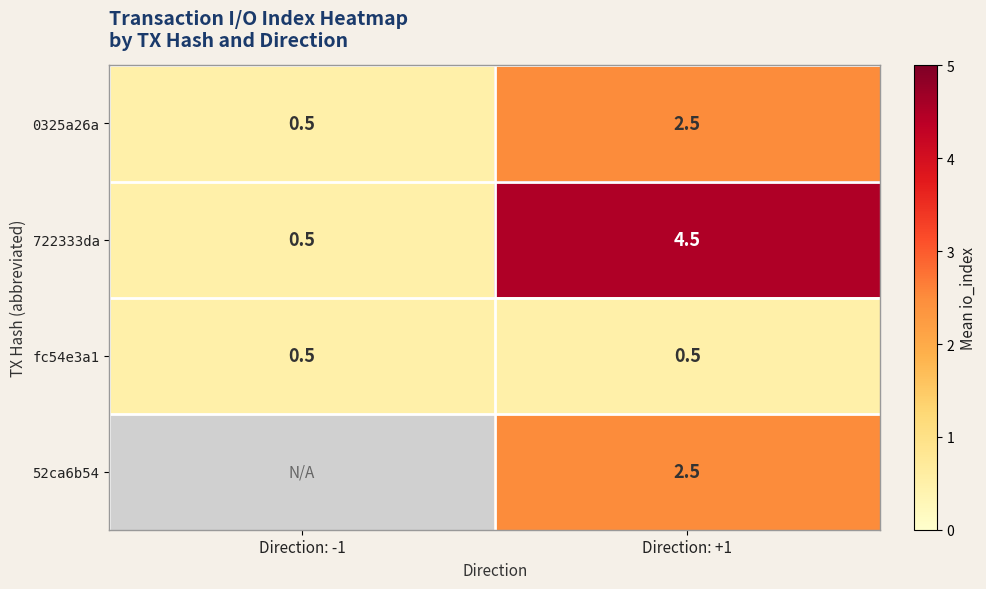

Rank the categories by 722333da value from highest to lowest.

Direction: +1, Direction: -1